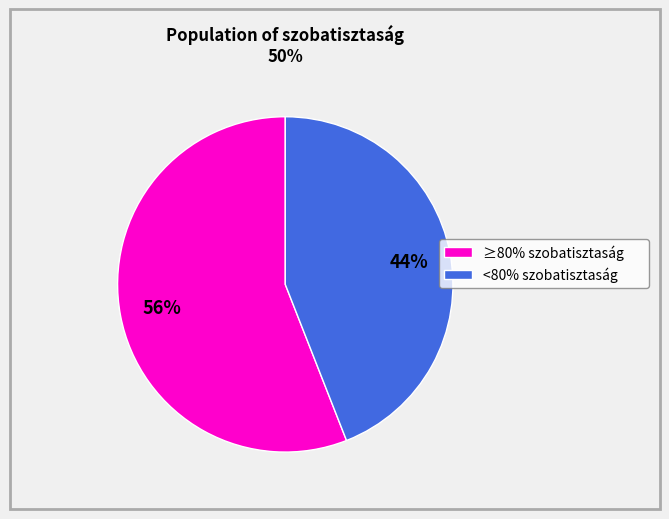

To the nearest percent, what is the difference between the largest and smallest slice percentages?

12%